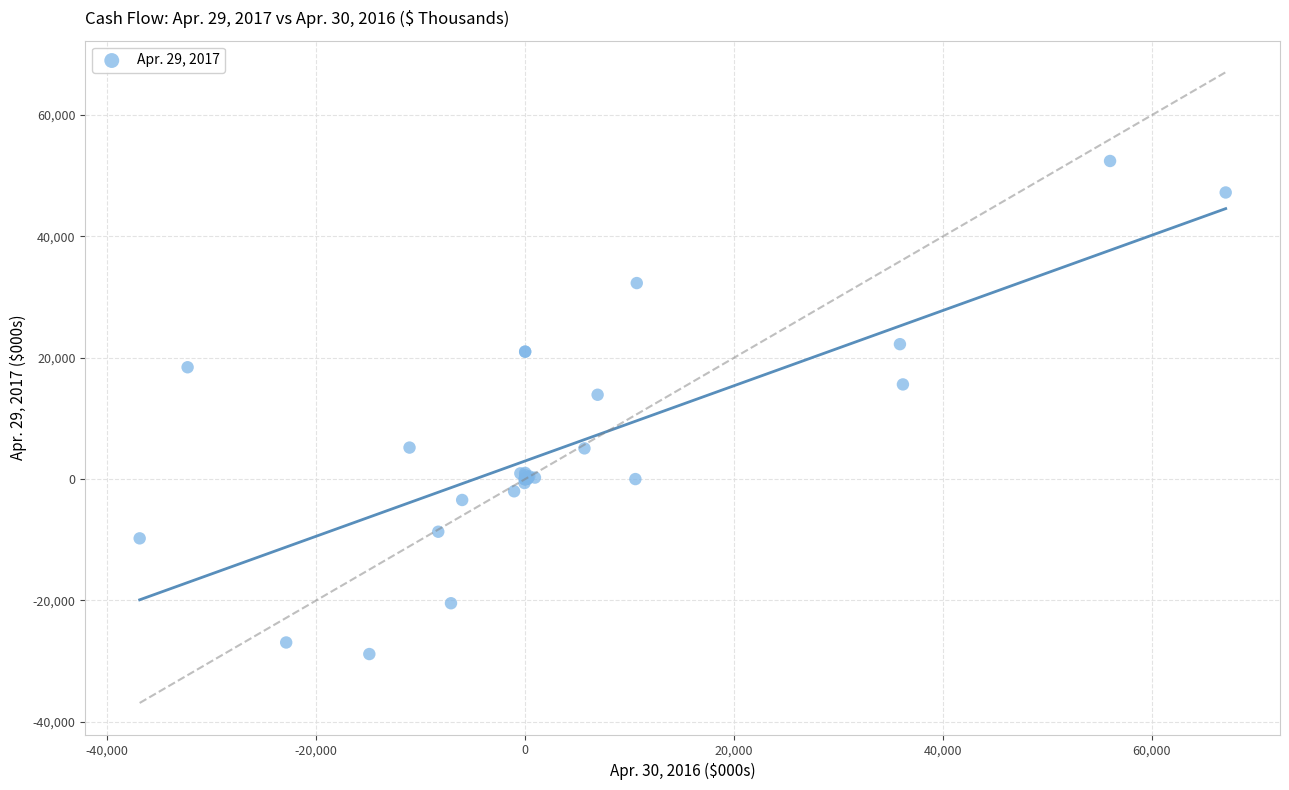

What Y value in the scatter plot is closest to 11792?

13897